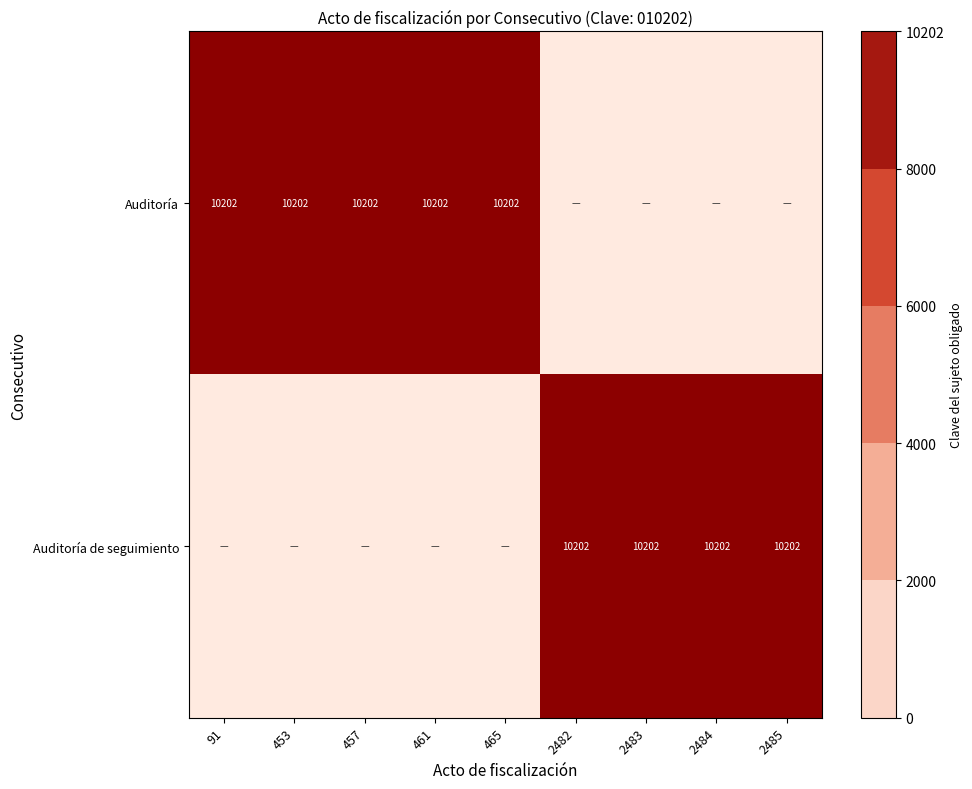

The Auditoría series shows 2659 at 91. True or false?

False